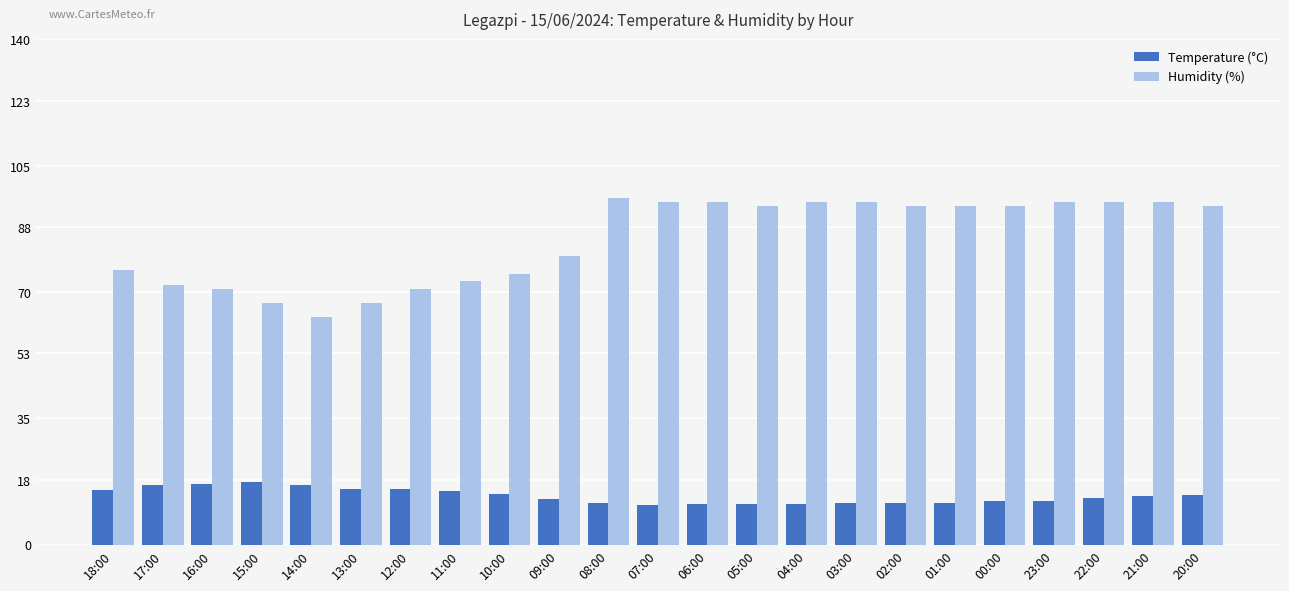

What position from the left is 22:00?

21